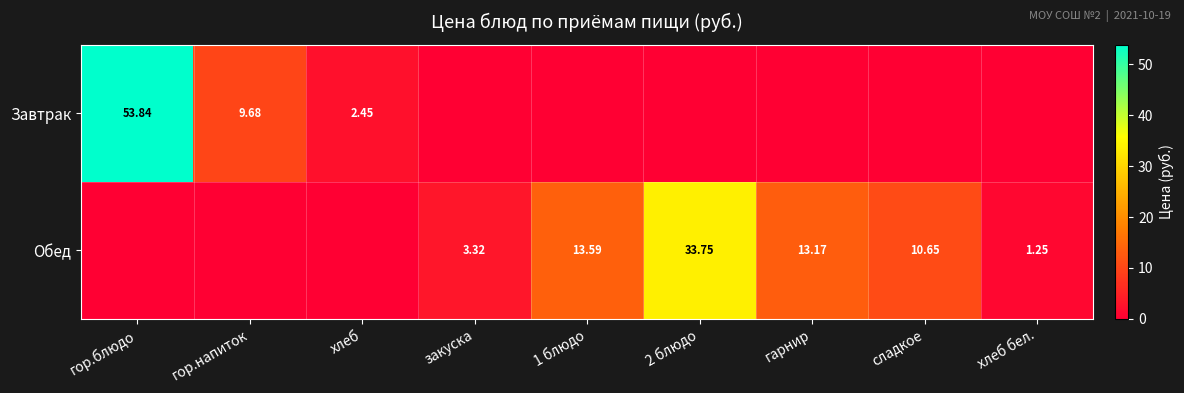

Where does the Обед series first go above 3?

закуска